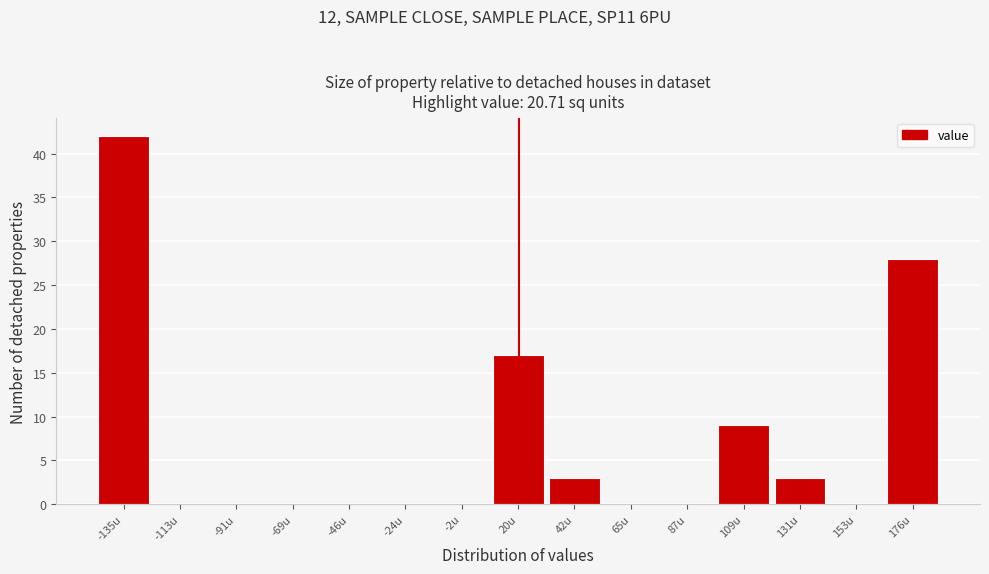

Which range on the x-axis has the tallest bar?

-145 to -125